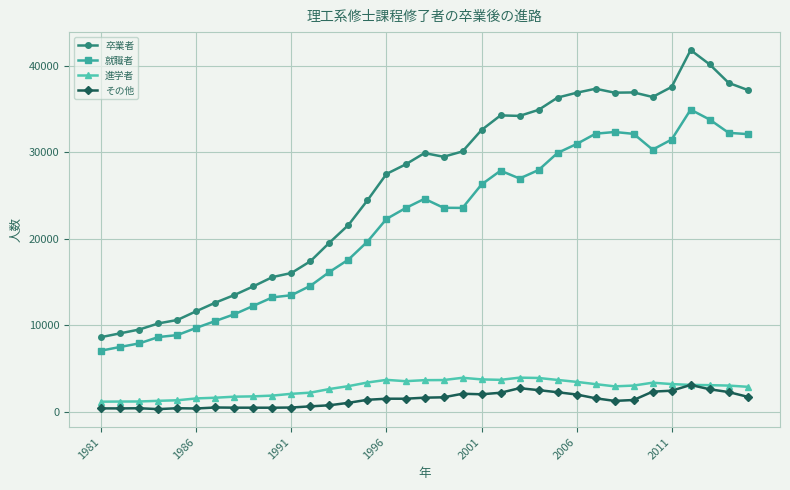

What is the maximum value for その他?

3102